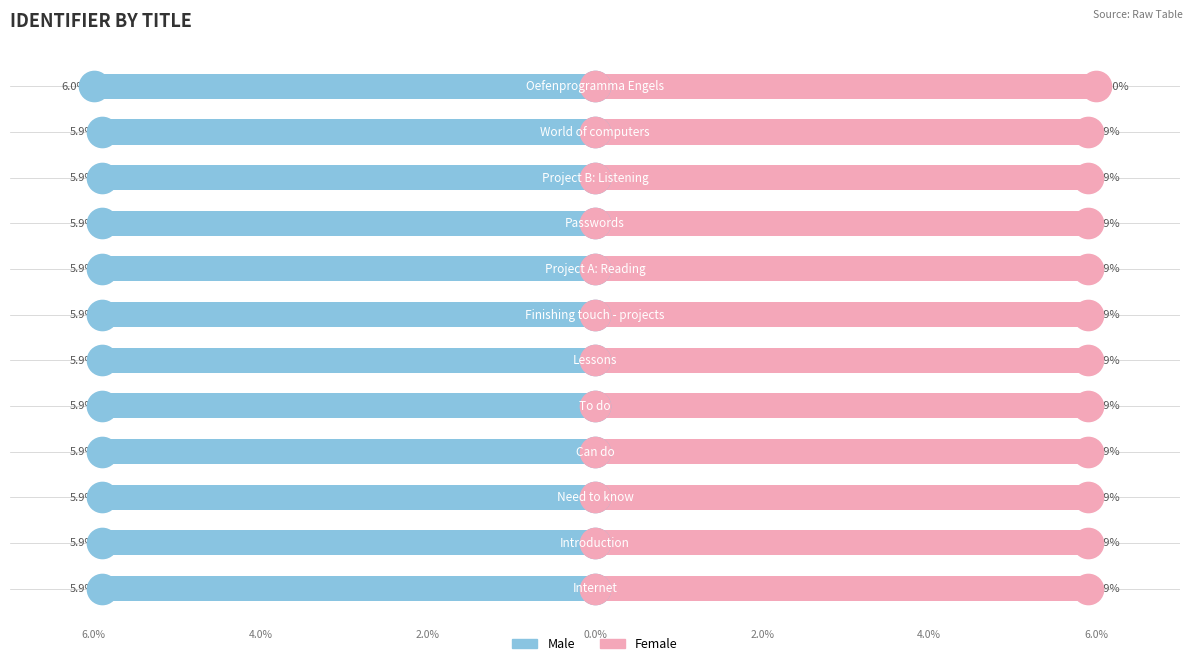

What is the value of the Male bar at the 7th from the left?

-5.9